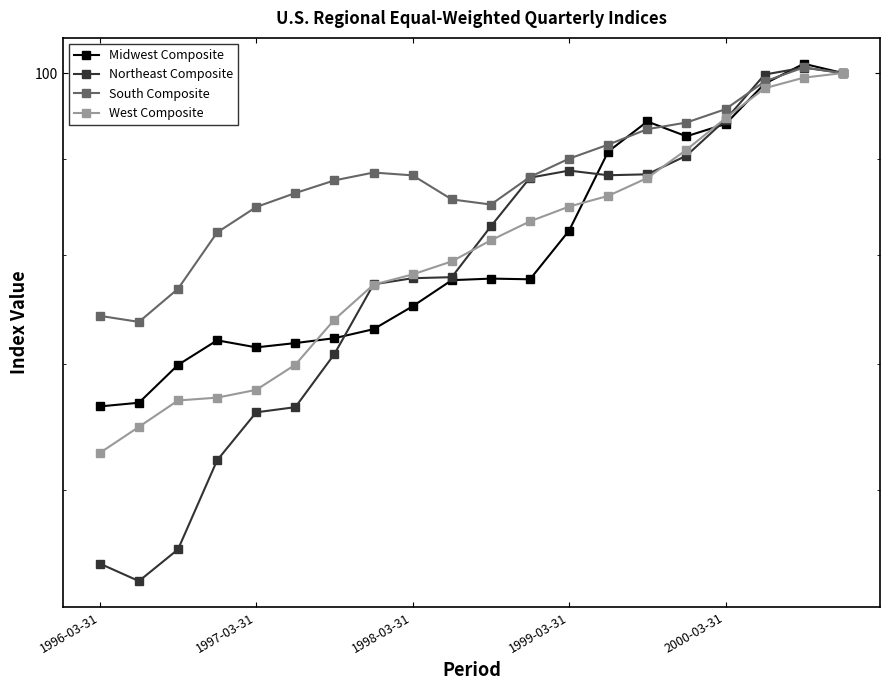

Where is South Composite nearest to the value 87?

5